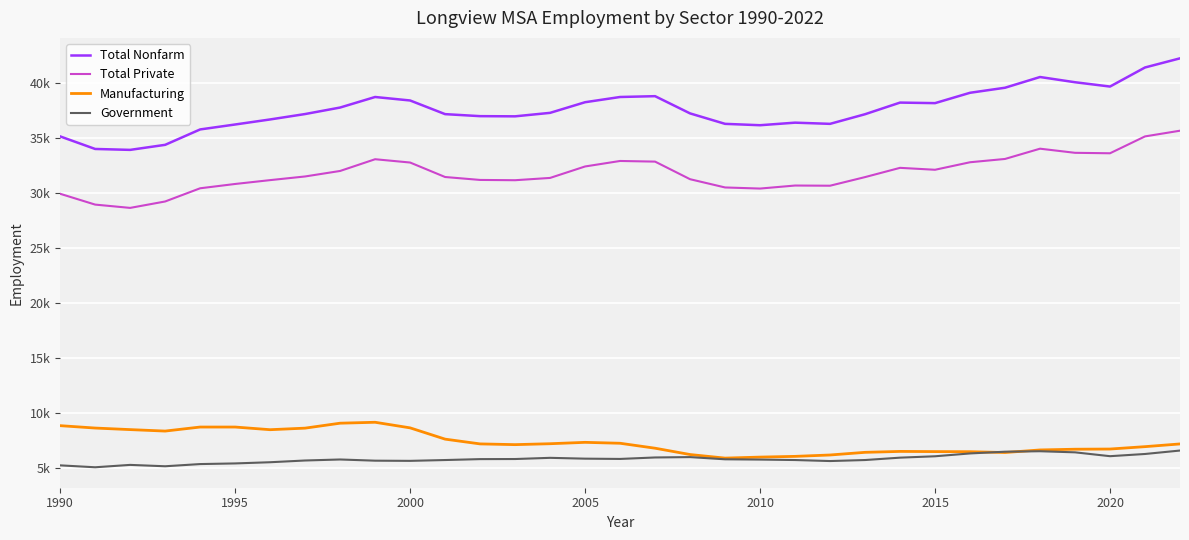

Which series has the largest total across all categories?

Total Nonfarm